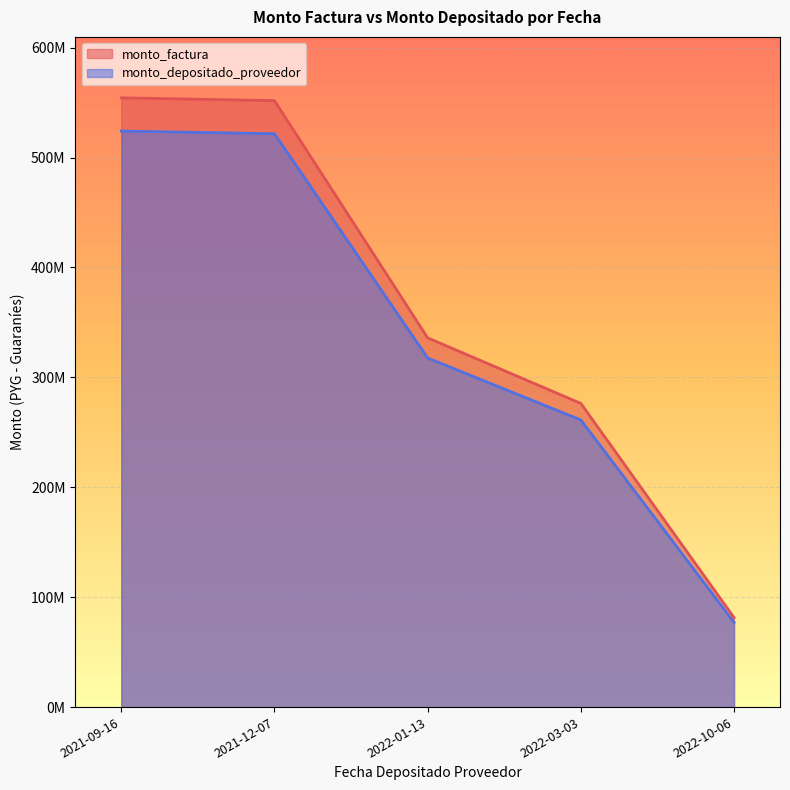

The value of monto_factura at 2022-03-03 is 408373653. True or false?

False